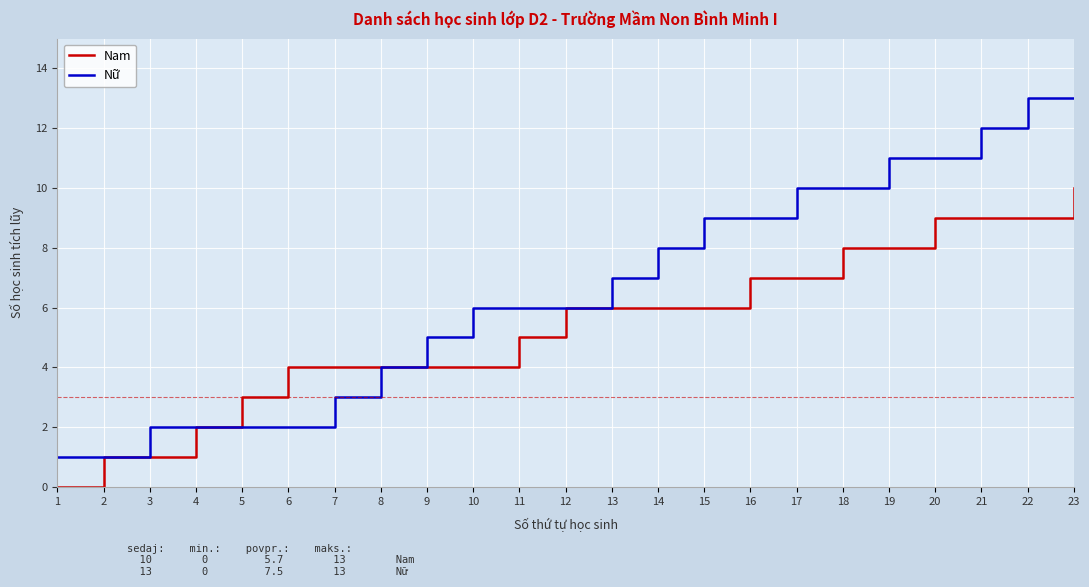

Where is Nữ nearest to the value 7?

13